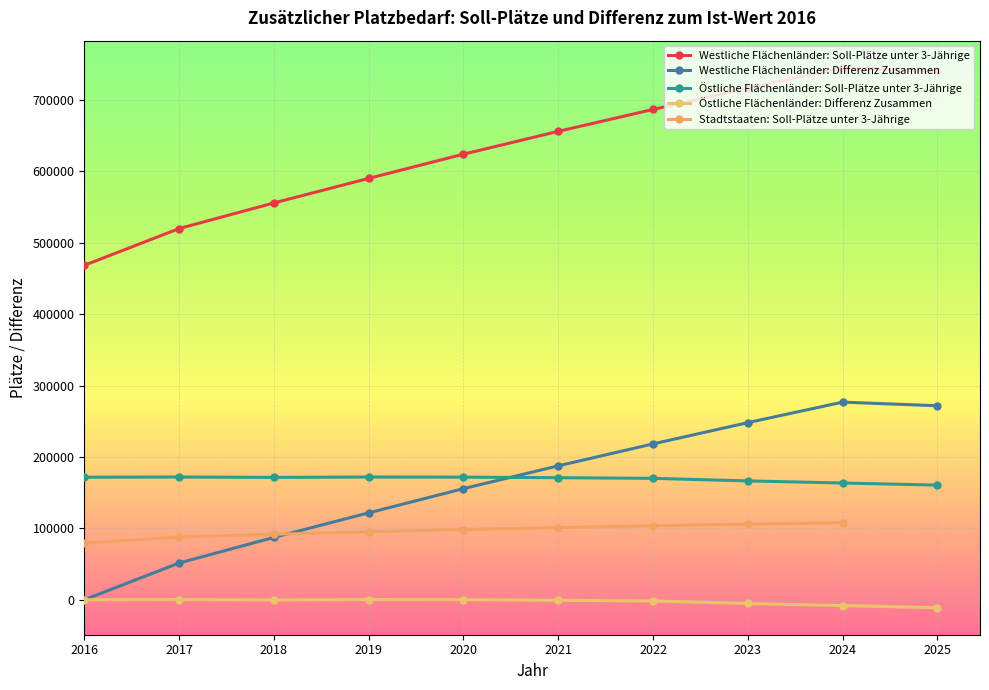

Which category has the lowest value in the Östliche Flächenländer: Differenz Zusammen series?

2025